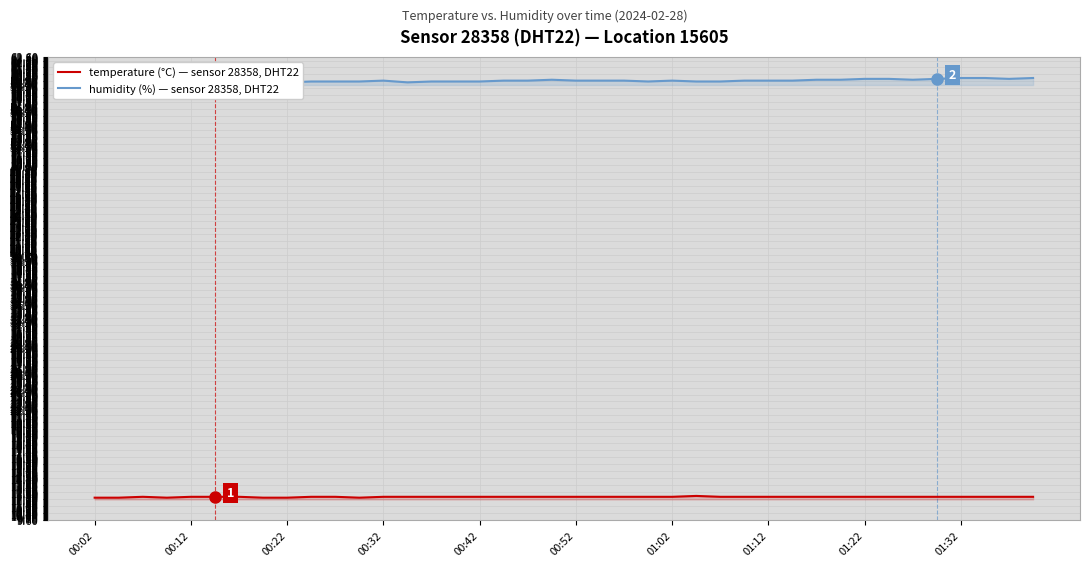

Which series has the widest spread of values?

humidity